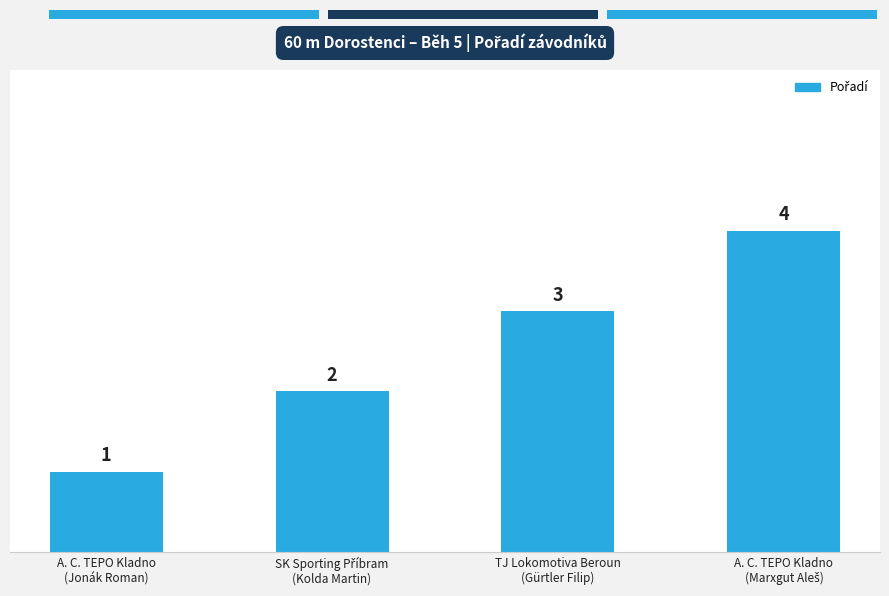

Does the chart contain stacked bars?

No